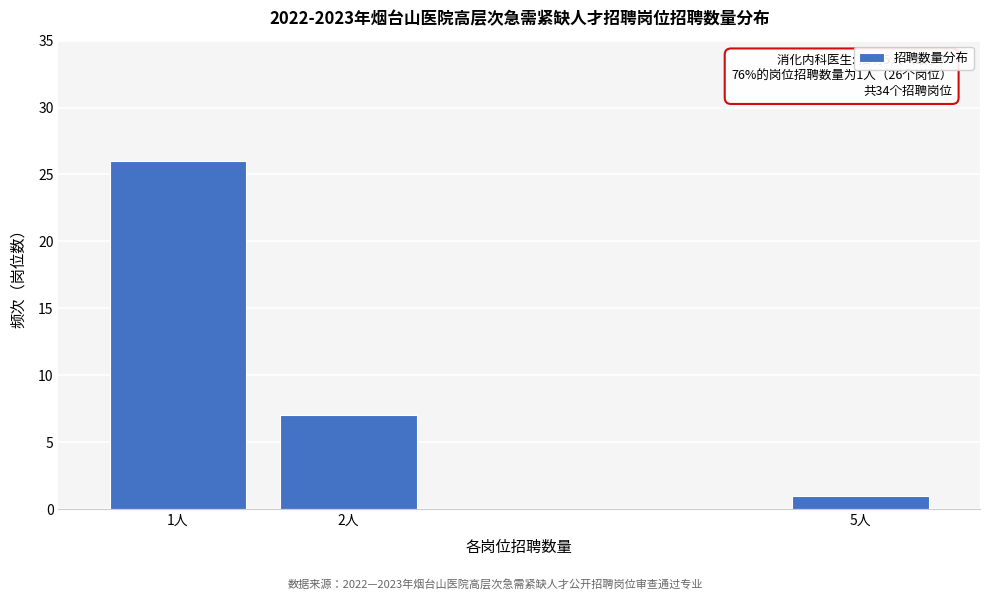

Reading left to right, extract all data points from this chart.

26	7	1